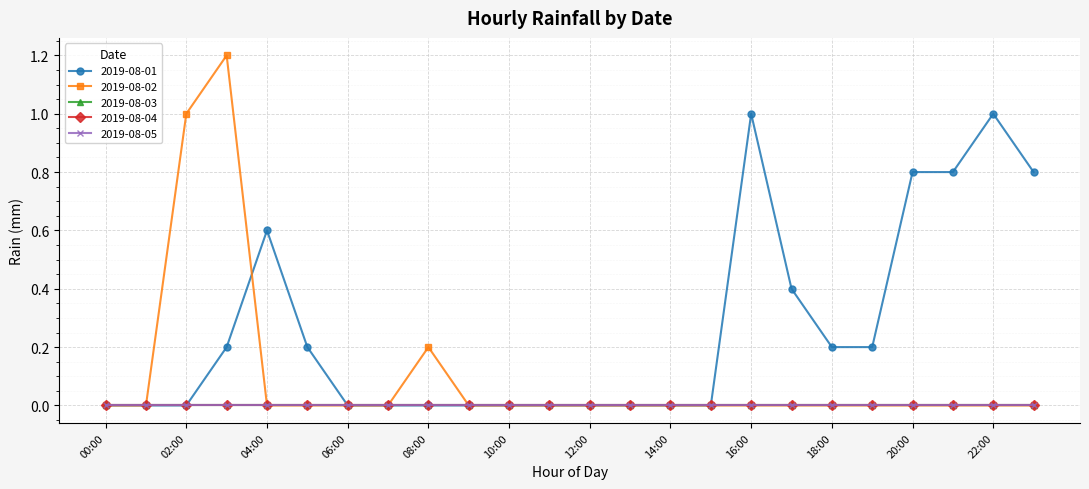

Rank the categories by 2019-08-02 value from highest to lowest.

03:00, 02:00, 08:00, 00:00, 01:00, 04:00, 05:00, 06:00, 07:00, 09:00, 10:00, 11:00, 12:00, 13:00, 14:00, 15:00, 16:00, 17:00, 18:00, 19:00, 20:00, 21:00, 22:00, 23:00